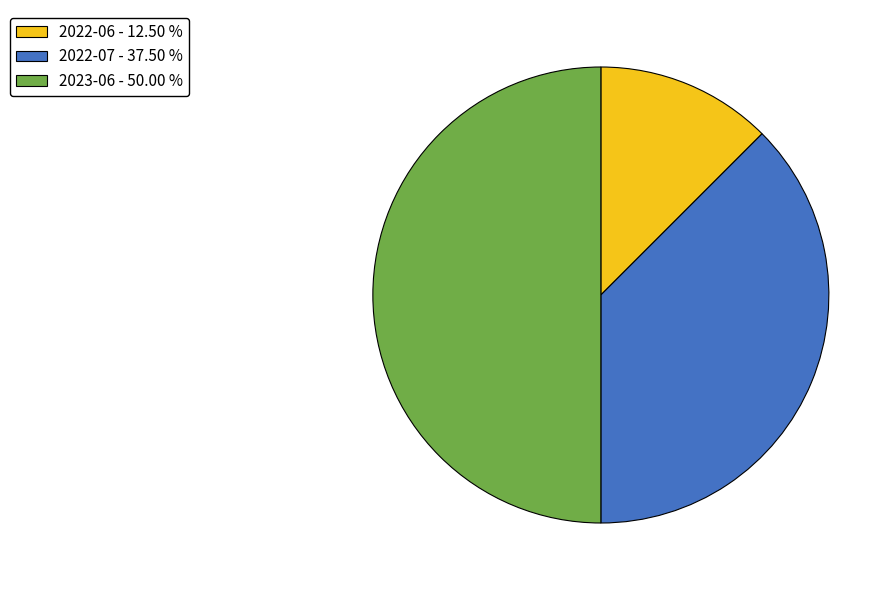

How many segments does this pie chart have?

3